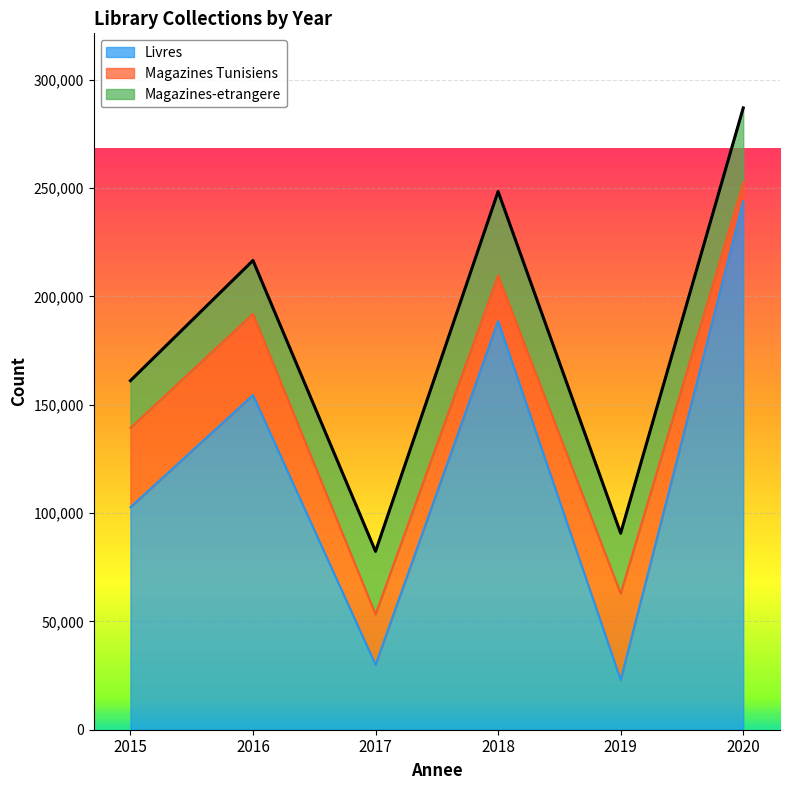

At 2019, list the series in order from smallest to largest.

Livres, Magazines-etrangere, Magazines Tunisiens